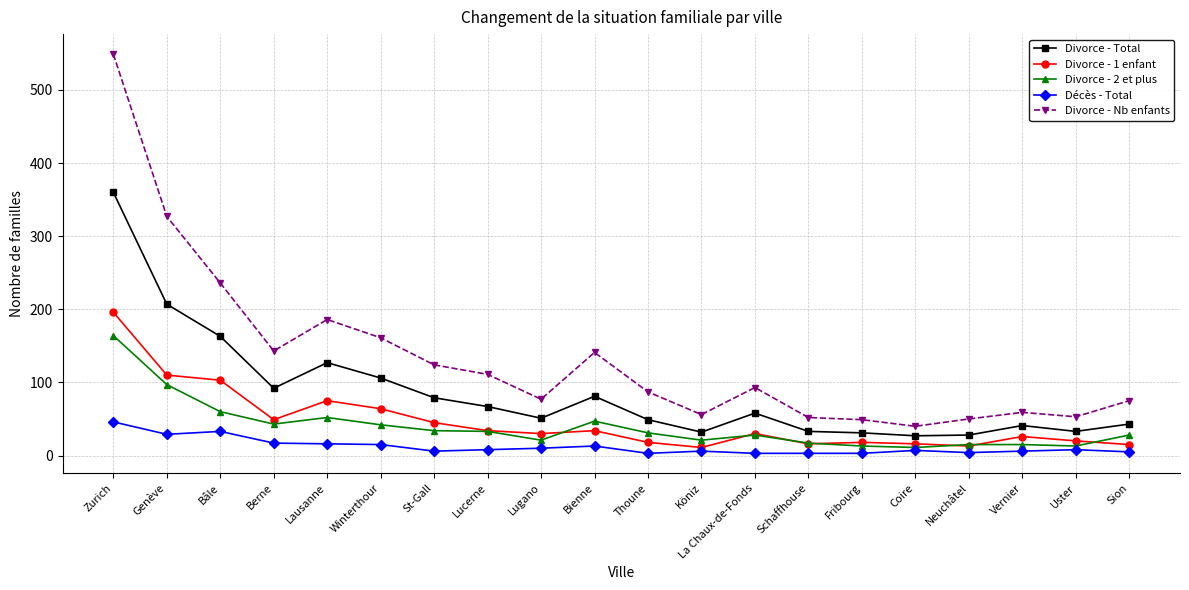

How many series are shown in this chart?

5